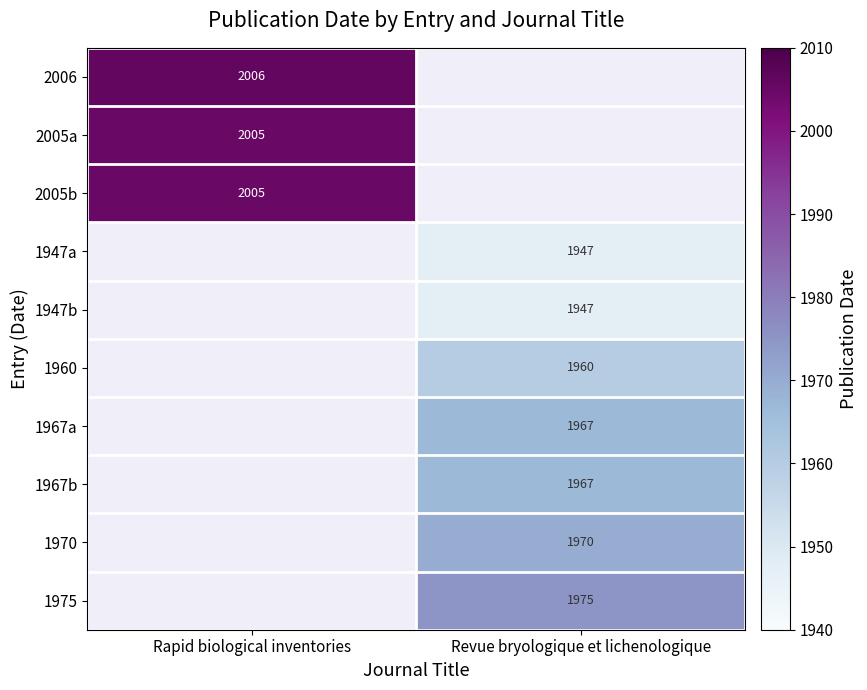

True or false: 1975 has a value of 650 at Revue bryologique et lichenologique.

False